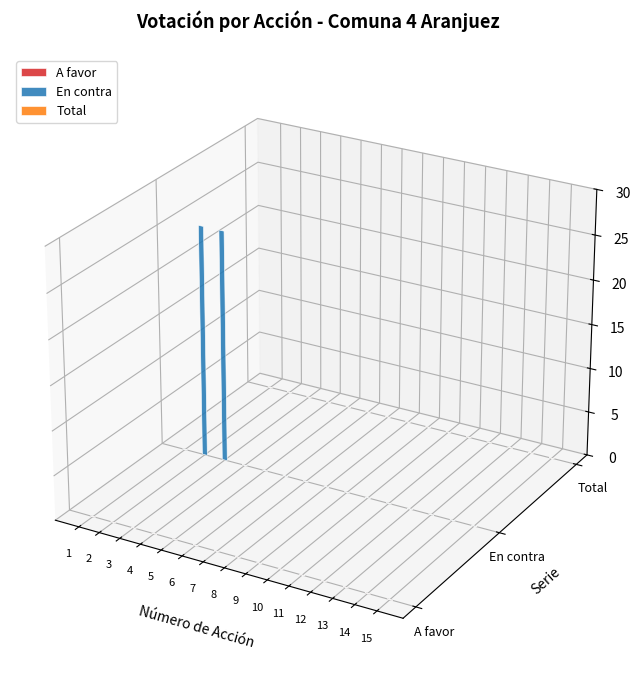

List the labels in order of En contra value, largest first.

2, 3, 1, 4, 5, 6, 7, 8, 9, 10, 11, 12, 13, 14, 15